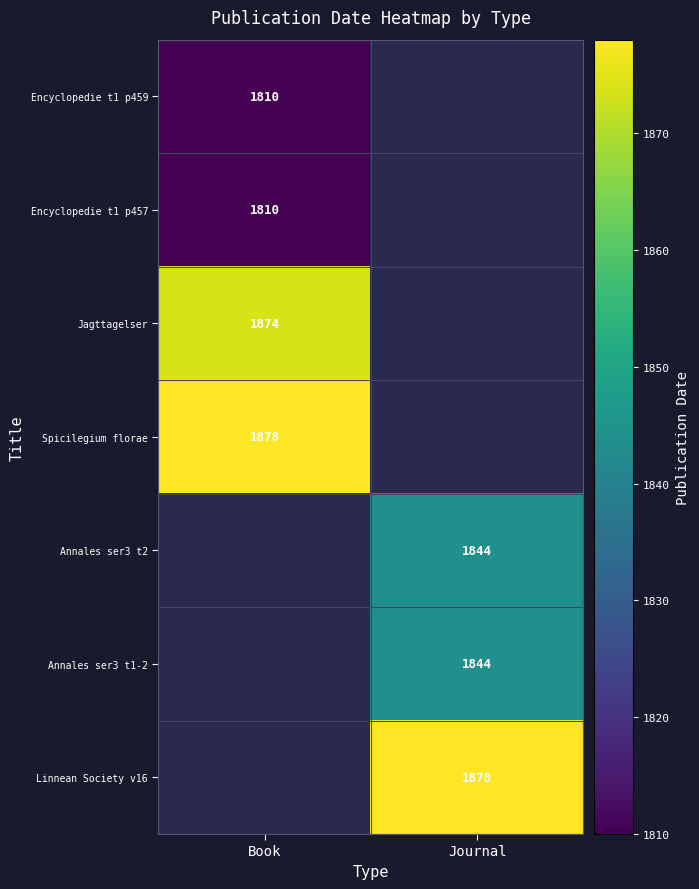

Is it true that Jagttagelser equals 1046 at Book?

False